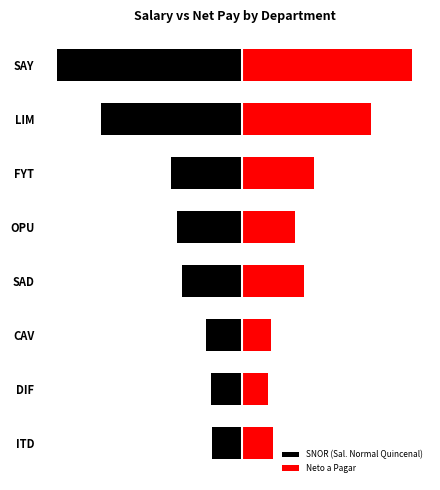

What is the spread (max minus min) of values at ITD?

11803